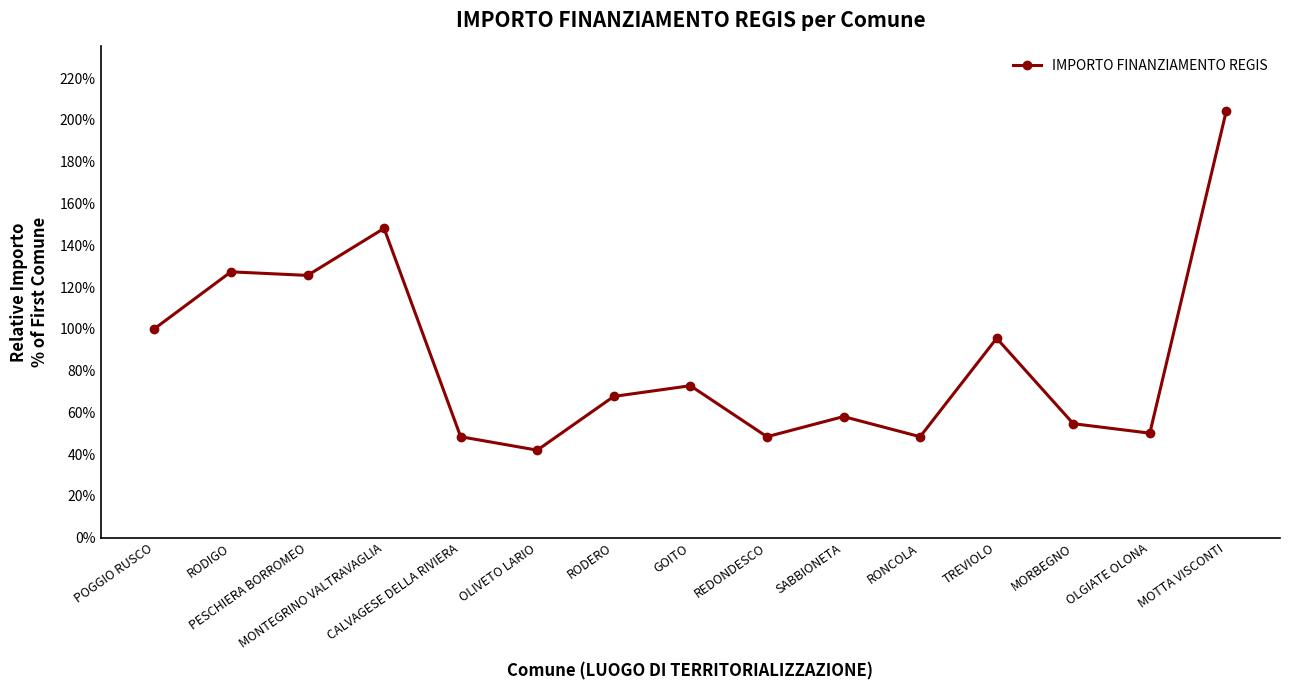

True or false: the data has more than 0 interior local peaks.

True